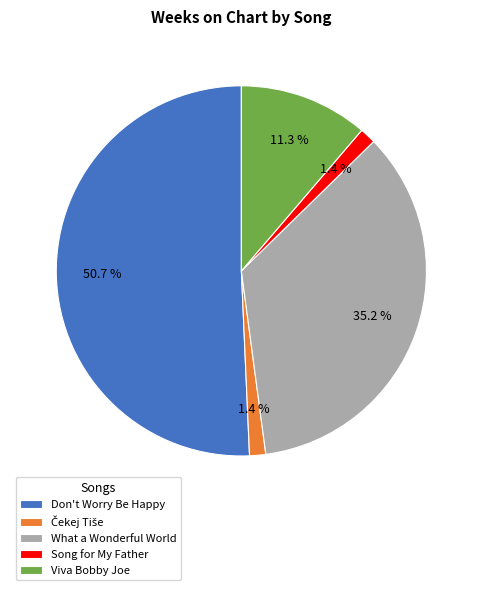

To the nearest percent, what is the difference between the largest and smallest slice percentages?

49%